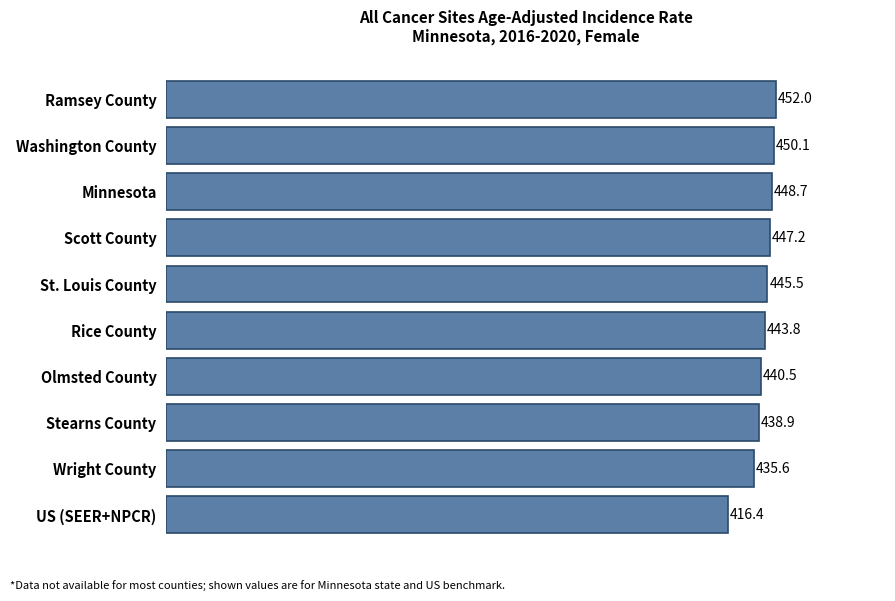

The chart shows a value of 452.0 at Ramsey County. True or false?

True